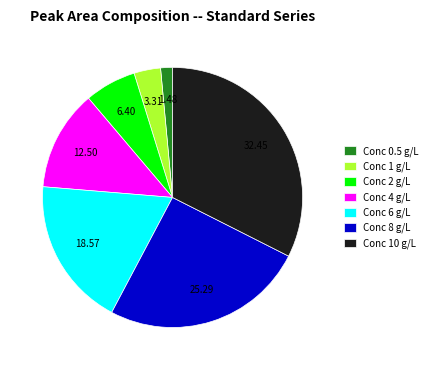

How many slices are in this pie chart?

7